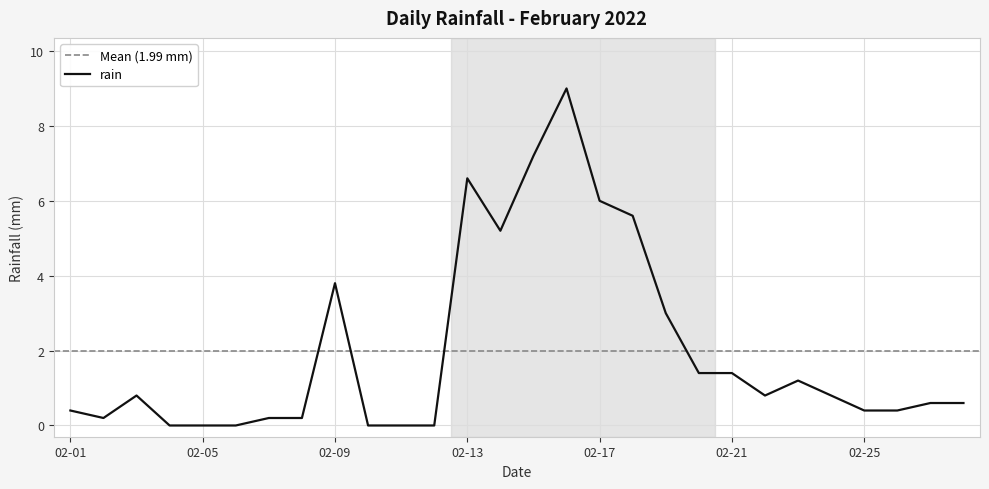

Where is rain nearest to the value 4?

02-09